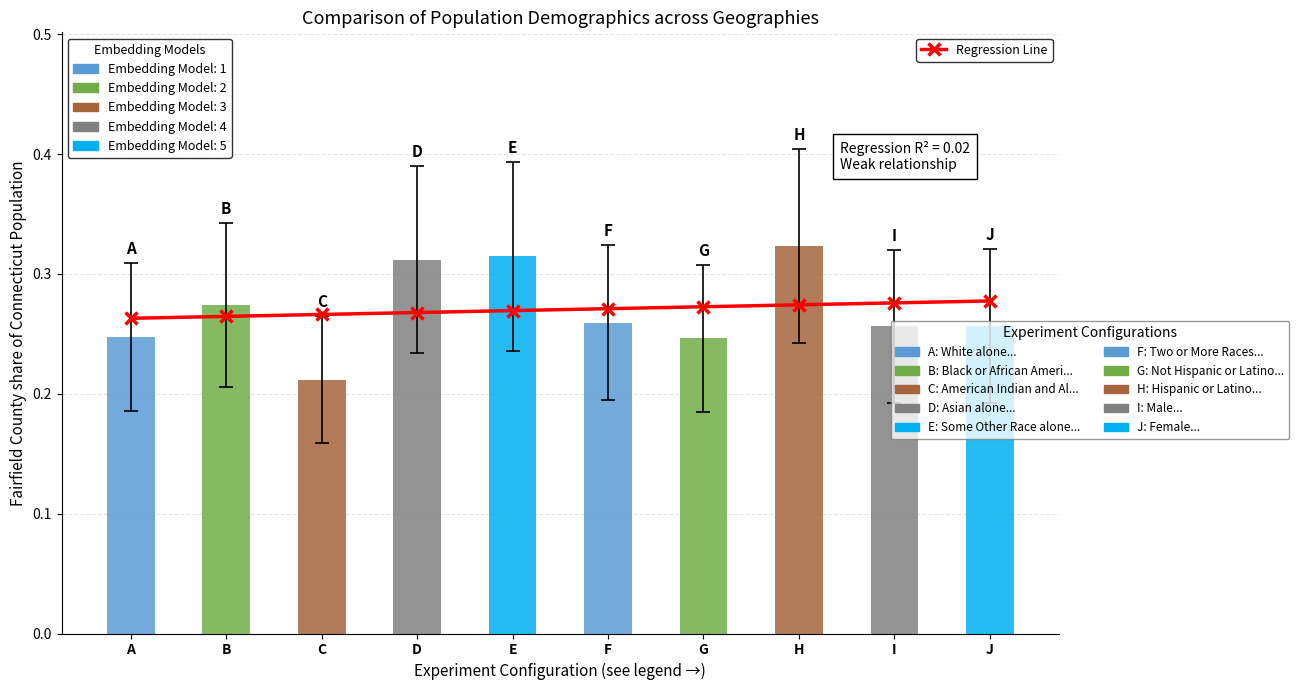

The value at F is 0.4. True or false?

False